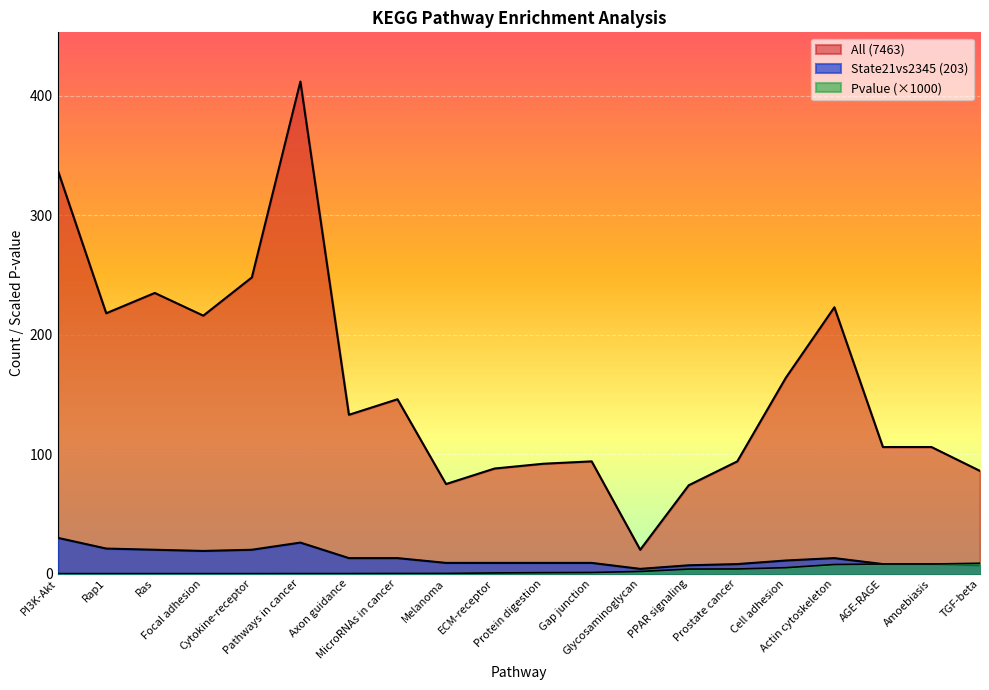

True or false: All (7463) and Pvalue cross at least once.

False